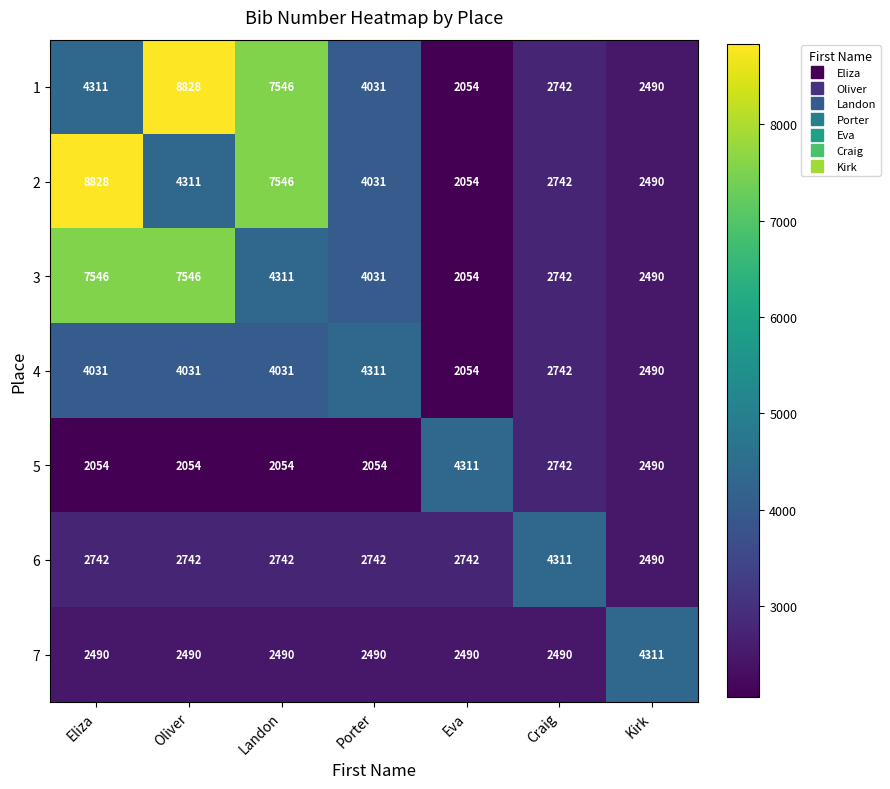

What is the total value across all series at Porter?

23690